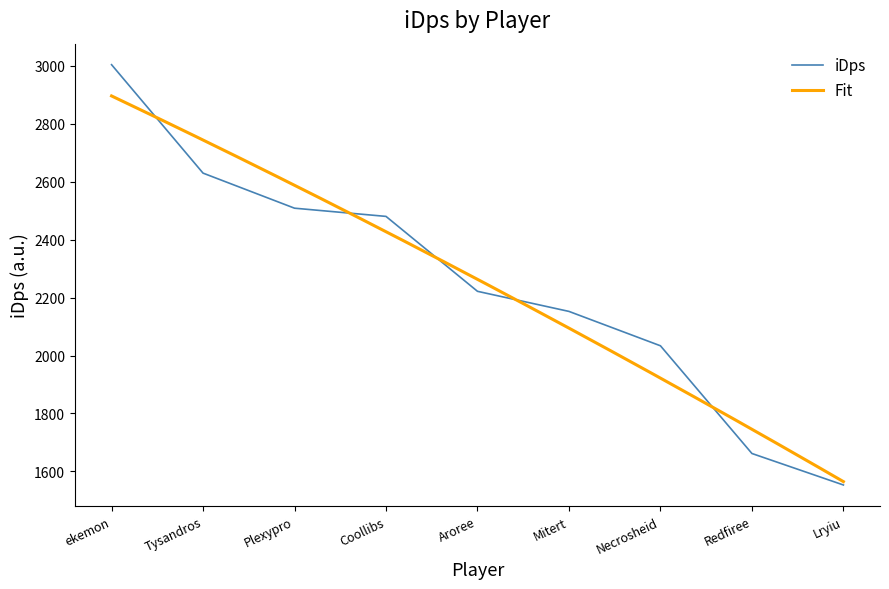

What is the maximum value shown in the chart?

3004.1